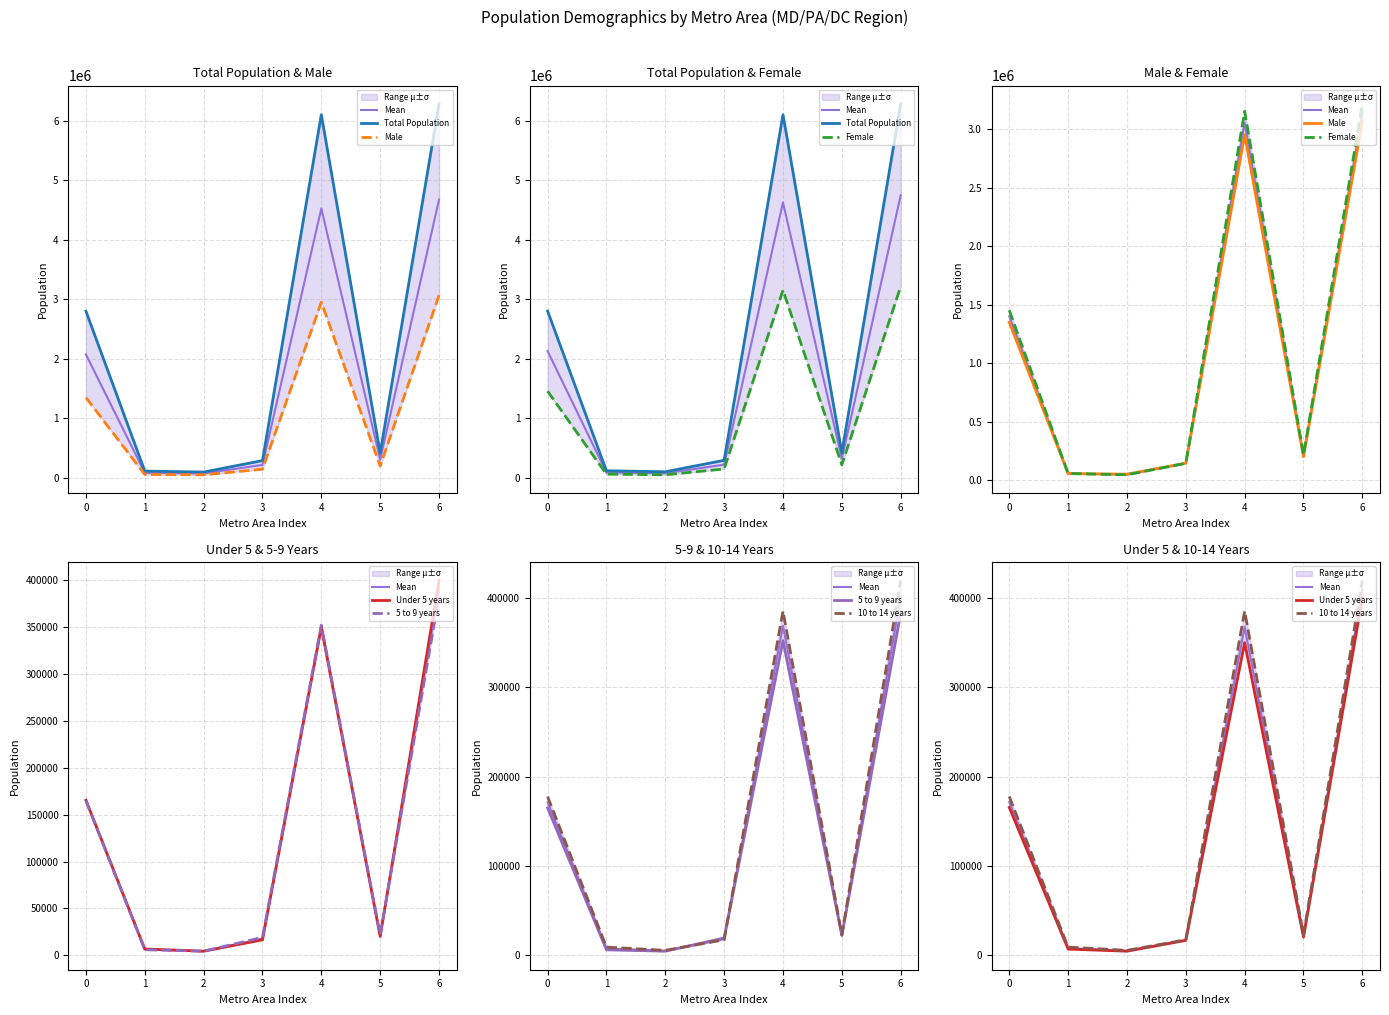

How many series are shown in this chart?

6